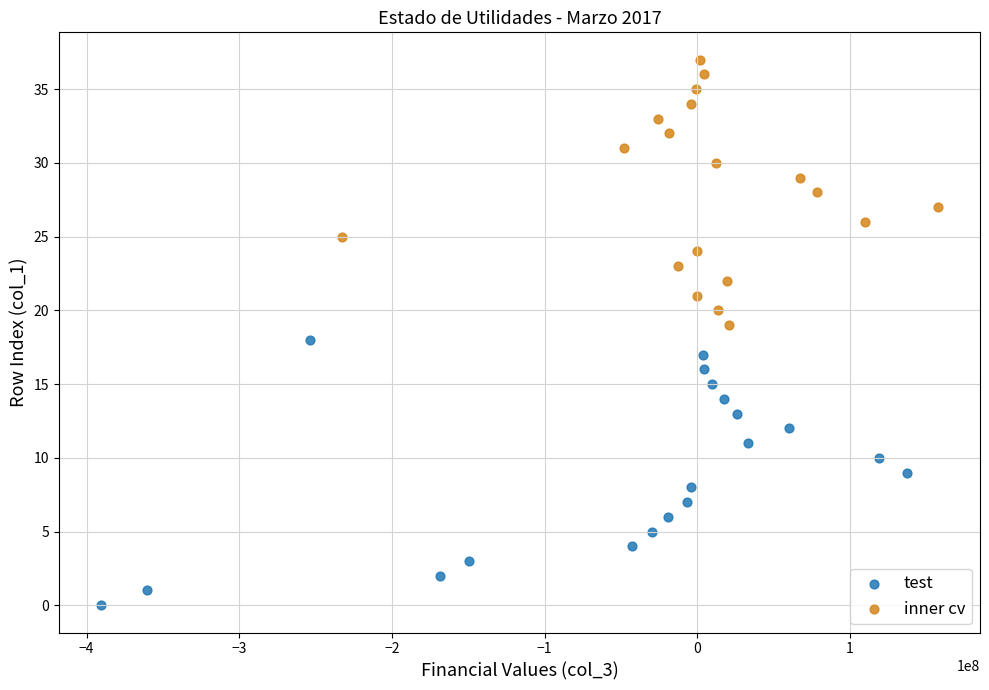

Which series reaches the maximum Y coordinate?

inner cv